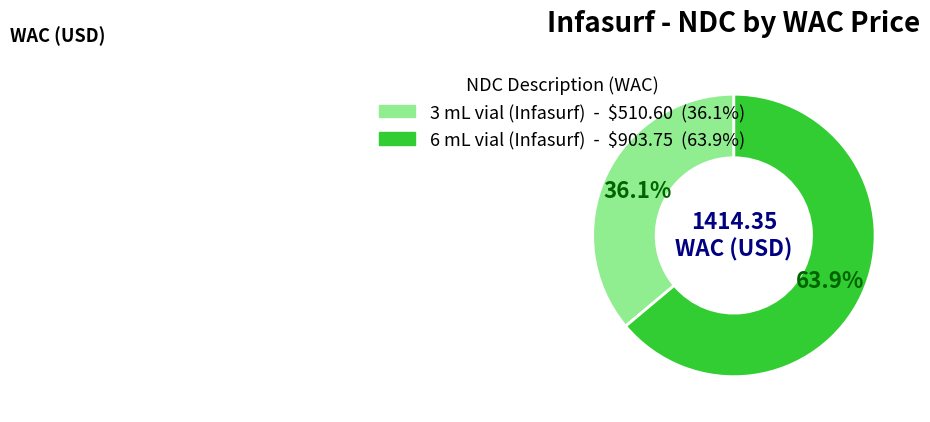

Is there any slice that represents more than half of the pie?

Yes